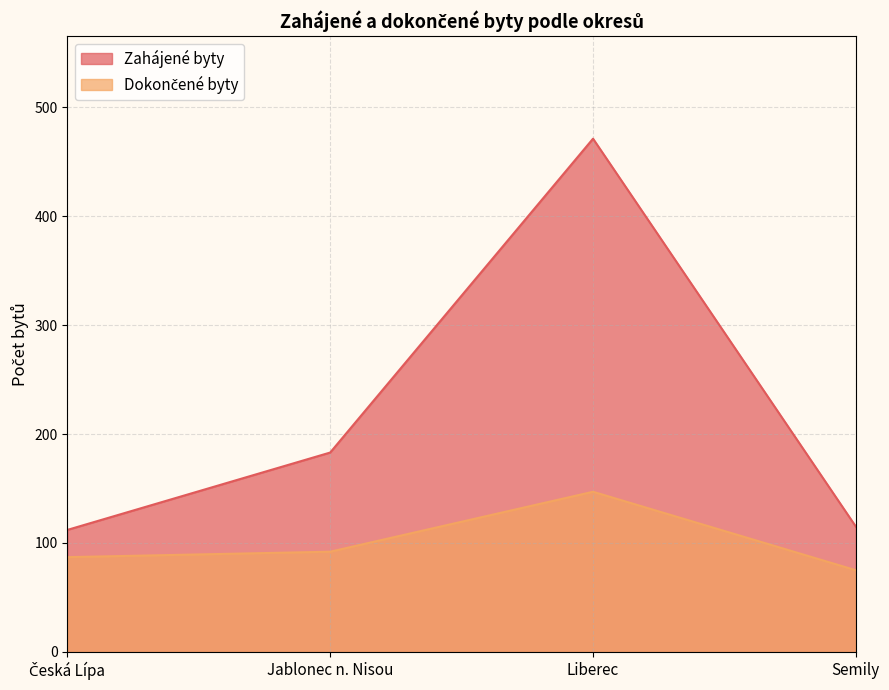

At which category is the sum across all series the highest?

Liberec